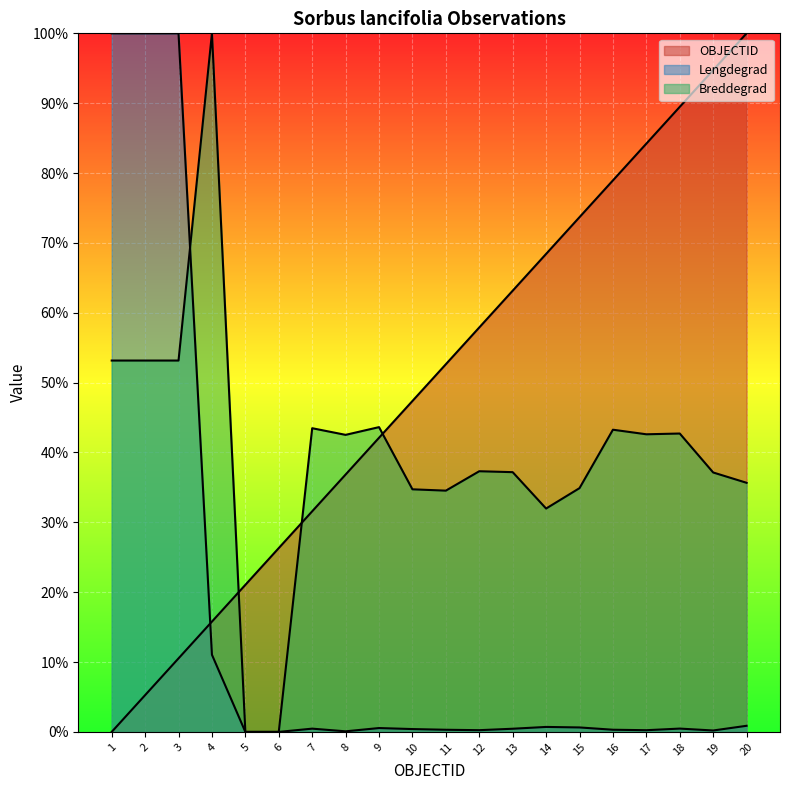

At how many categories does at least one series exceed 0?

20